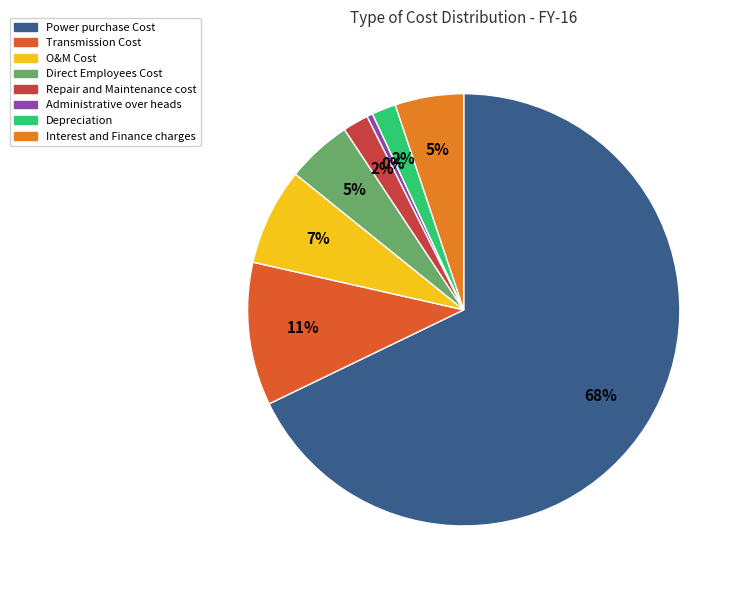

To the nearest percent, what is the difference between the largest and smallest slice percentages?

67%